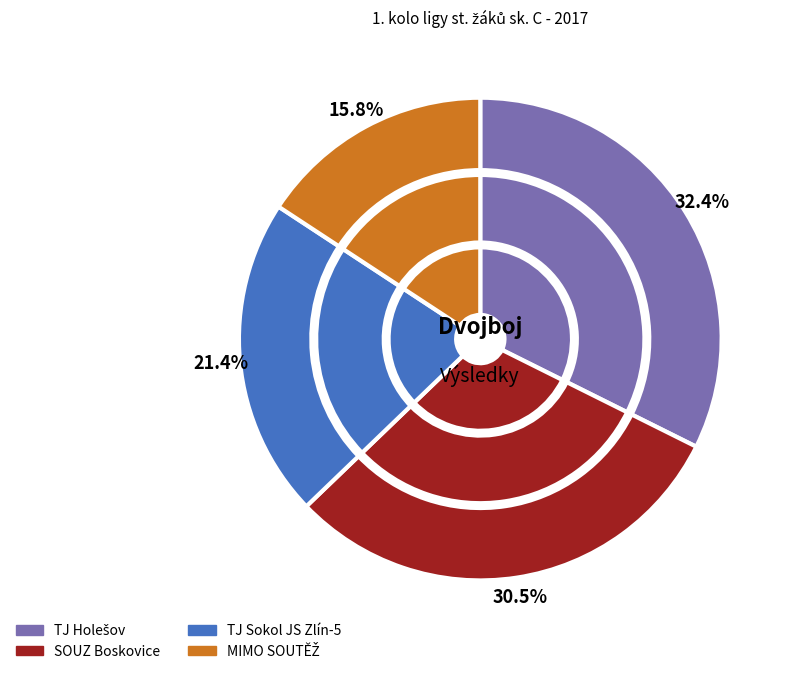

True or false: TJ Sokol JS Zlín-5 accounts for 35% of the total.

False